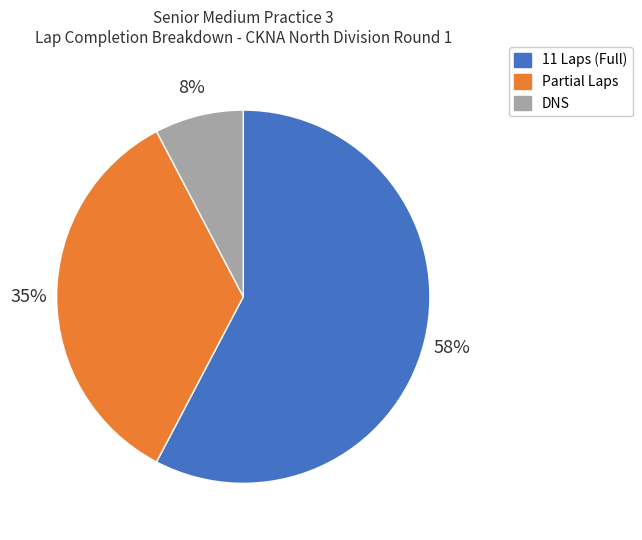

To the nearest percent, what is the average slice percentage?

33%